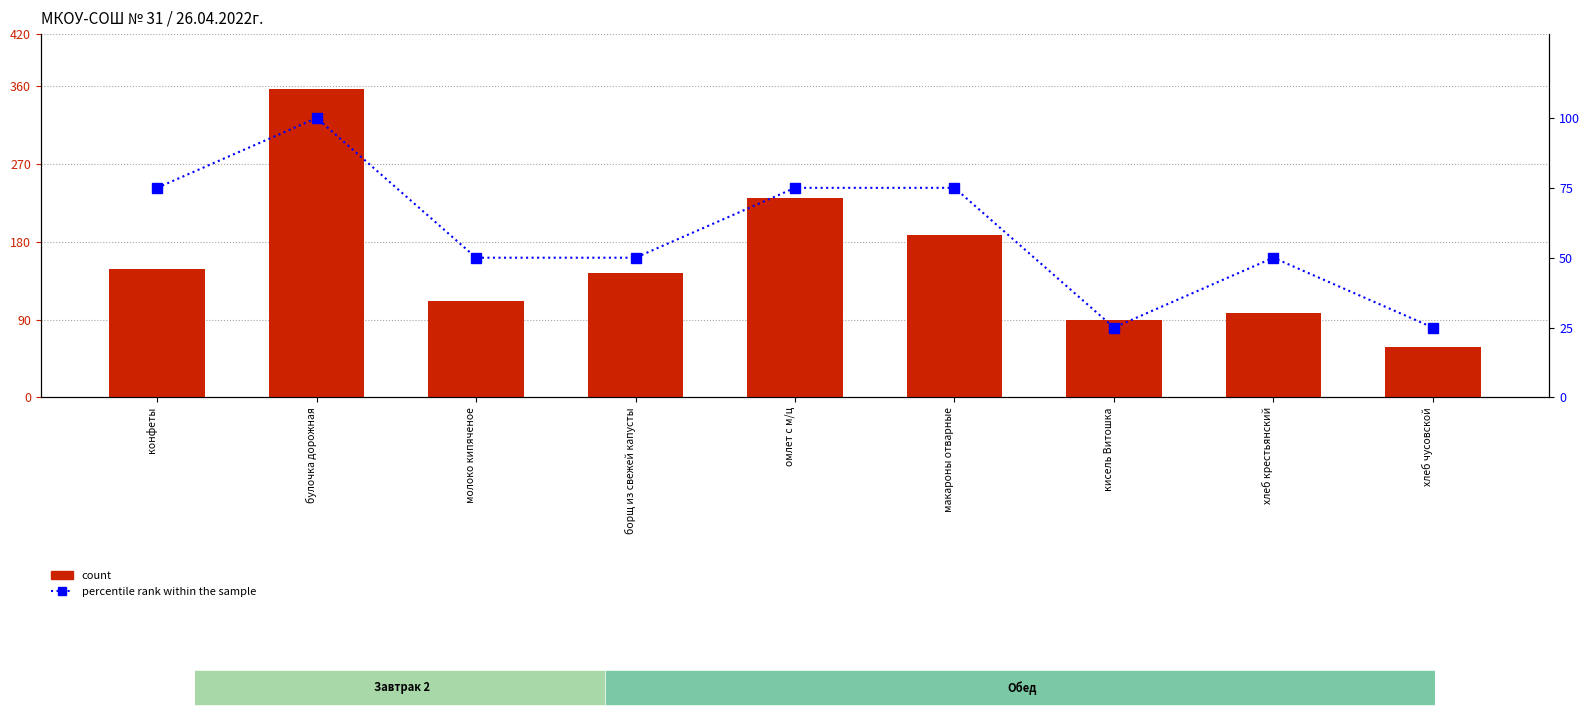

What is the sum of all count values?

1424